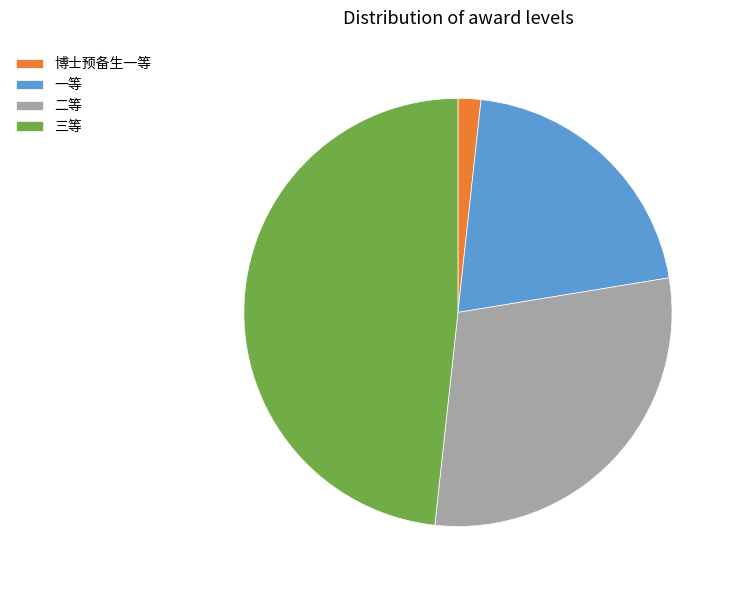

The 三等 slice represents 39% of the pie. True or false?

False